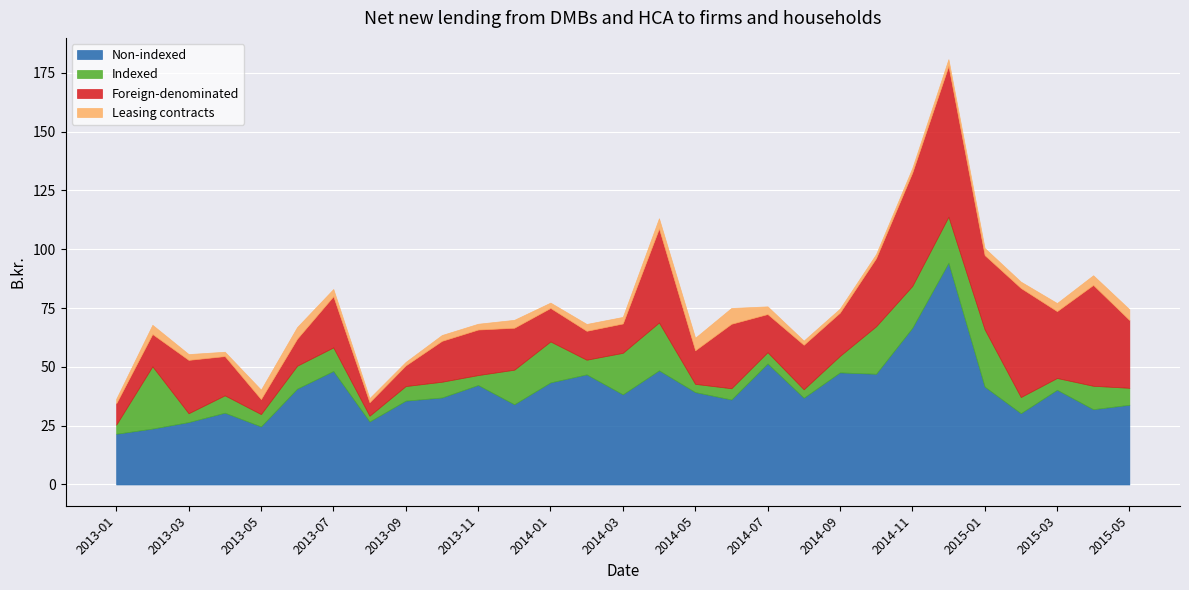

Does the chart display data point markers on the line(s)?

No